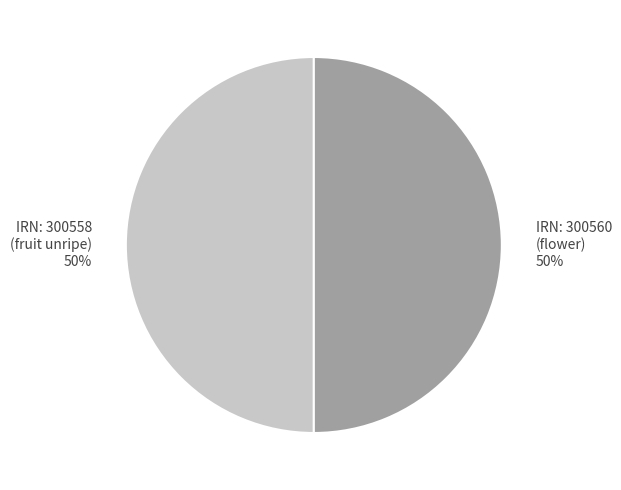

To the nearest percent, what portion does IRN: 300560 (flower) represent?

50%